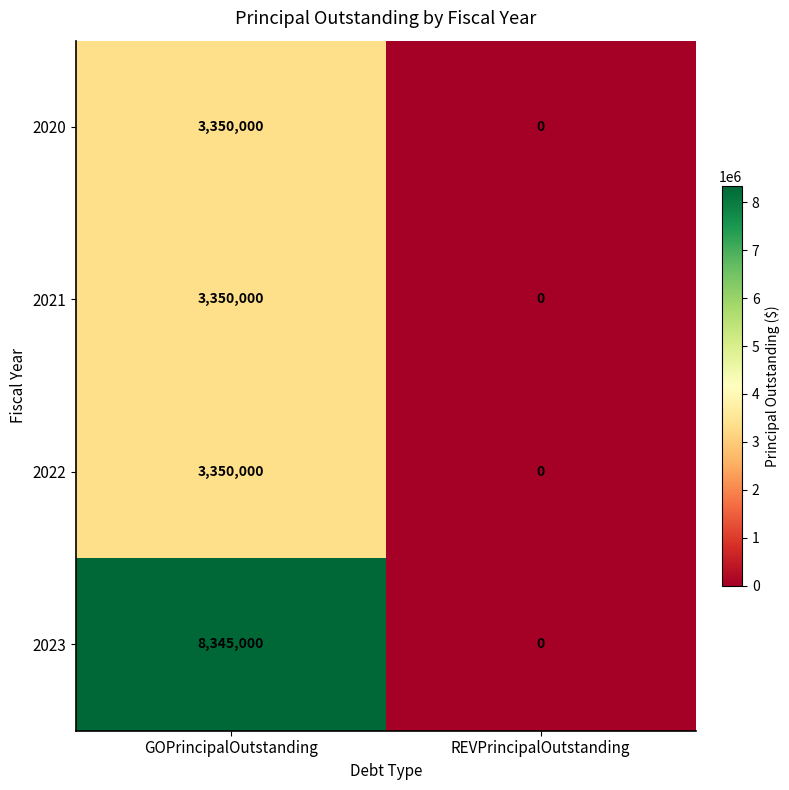

How many series are shown in this chart?

4